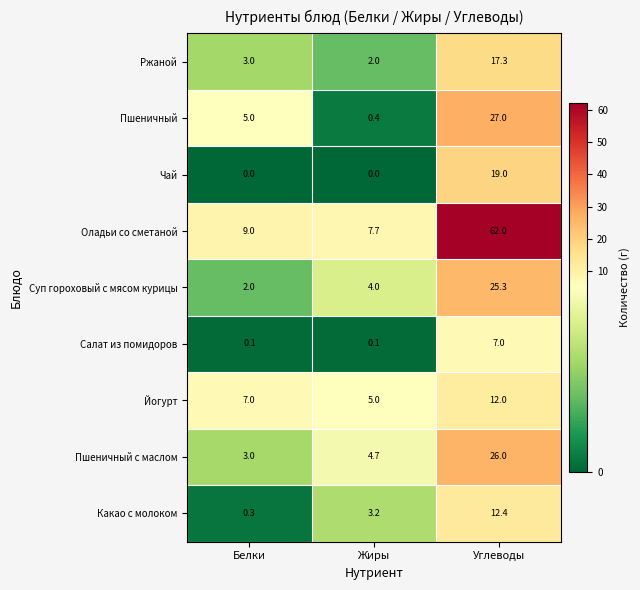

Count the Йогурт values in the range 5 to 12.

3